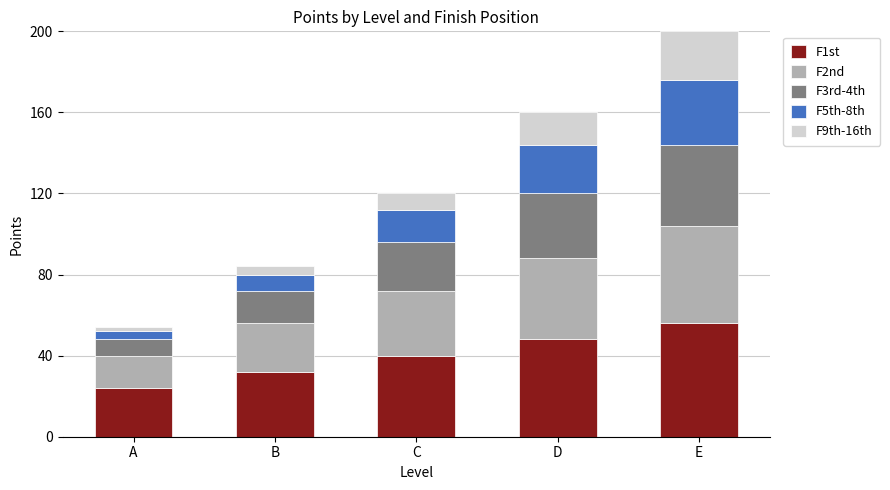

At which category is the sum across all series the highest?

E